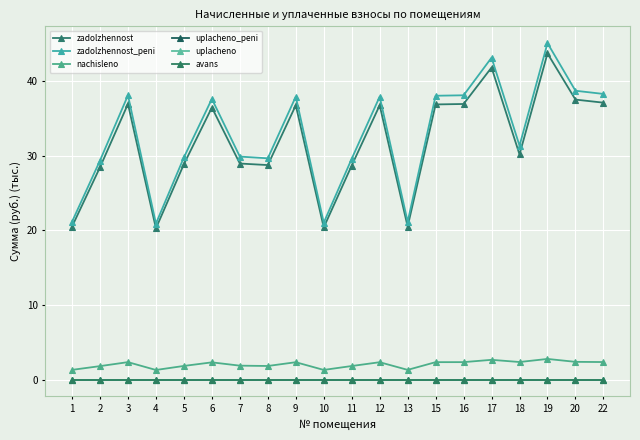

True or false: zadolzhennost_peni and zadolzhennost cross at least once.

False